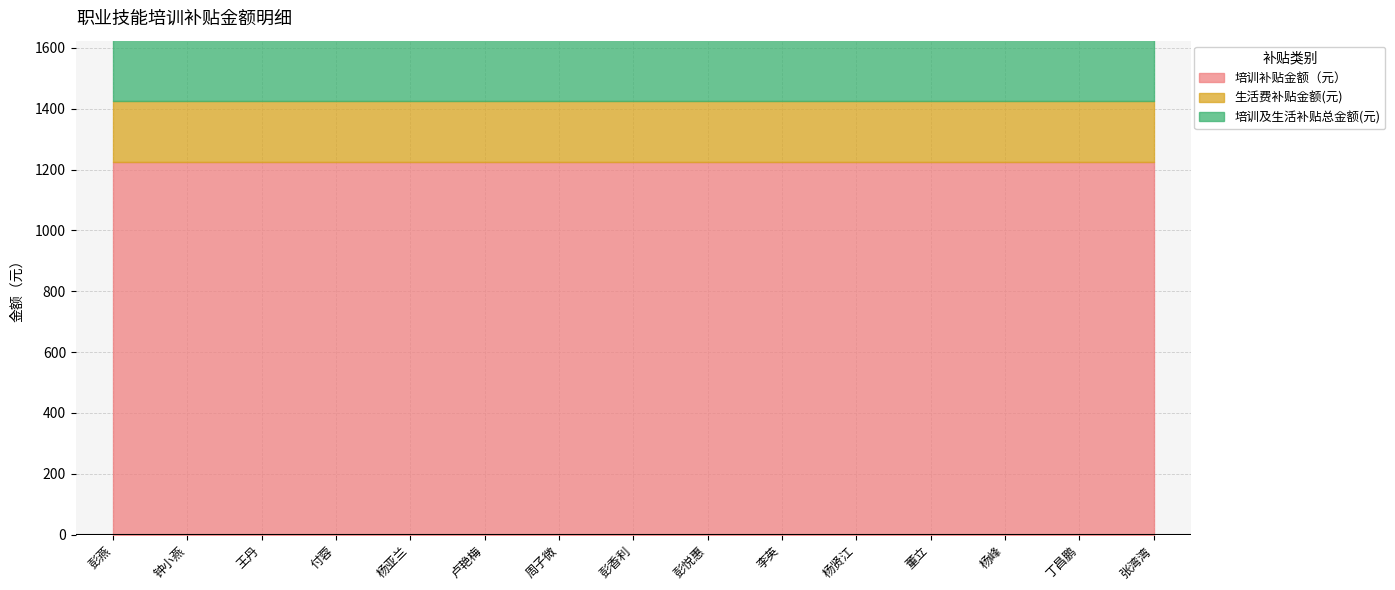

What is the label of the 6th point from the right?

李英